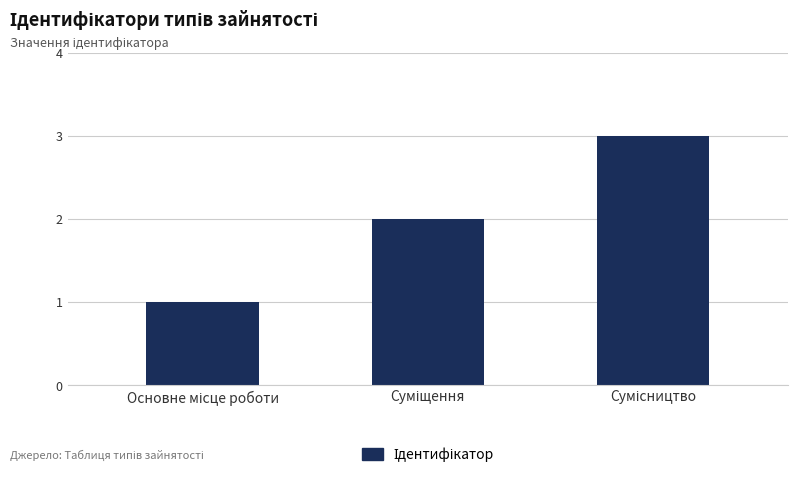

What is the sum of all values?

6